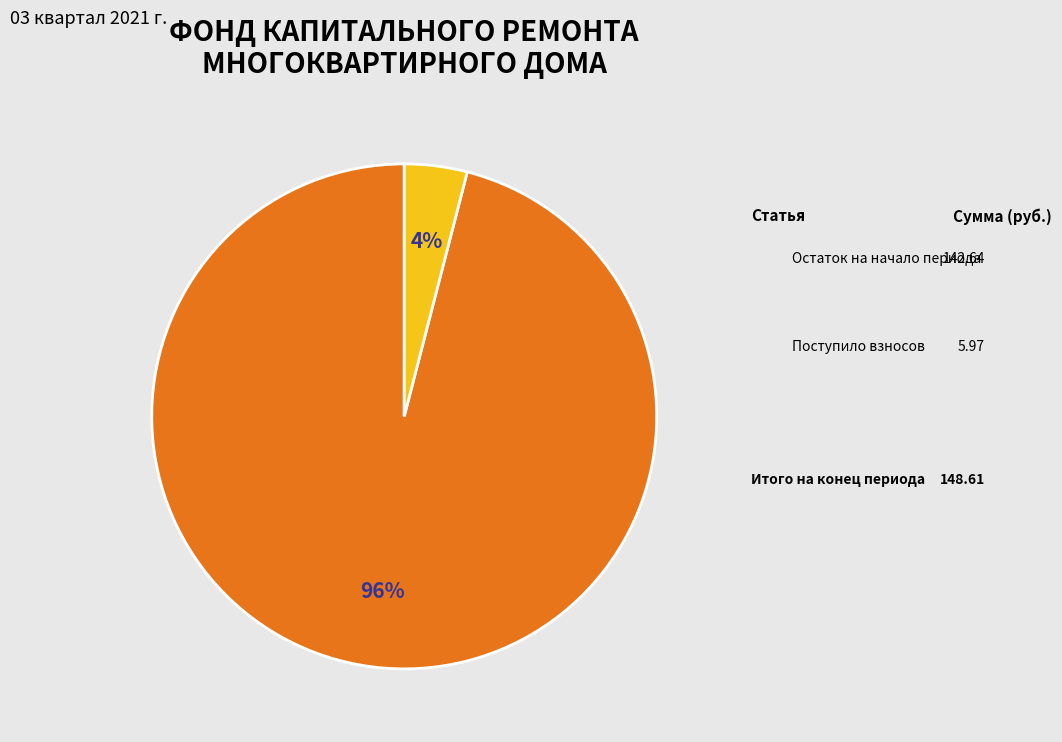

To the nearest percent, what is the average slice percentage?

50%